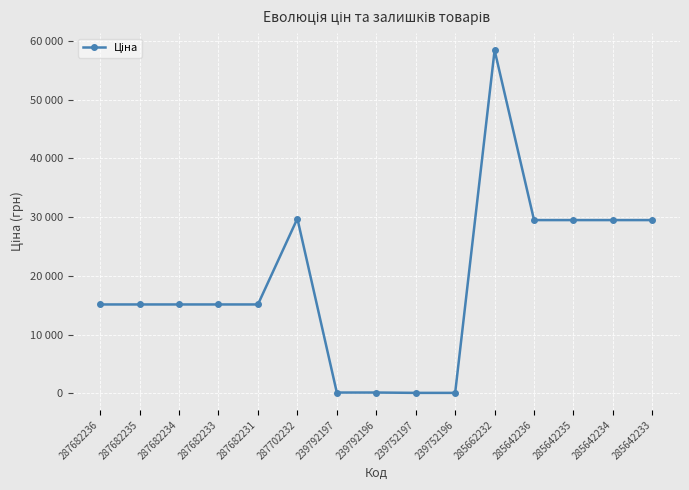

Is this an area chart (filled region under the line)?

No